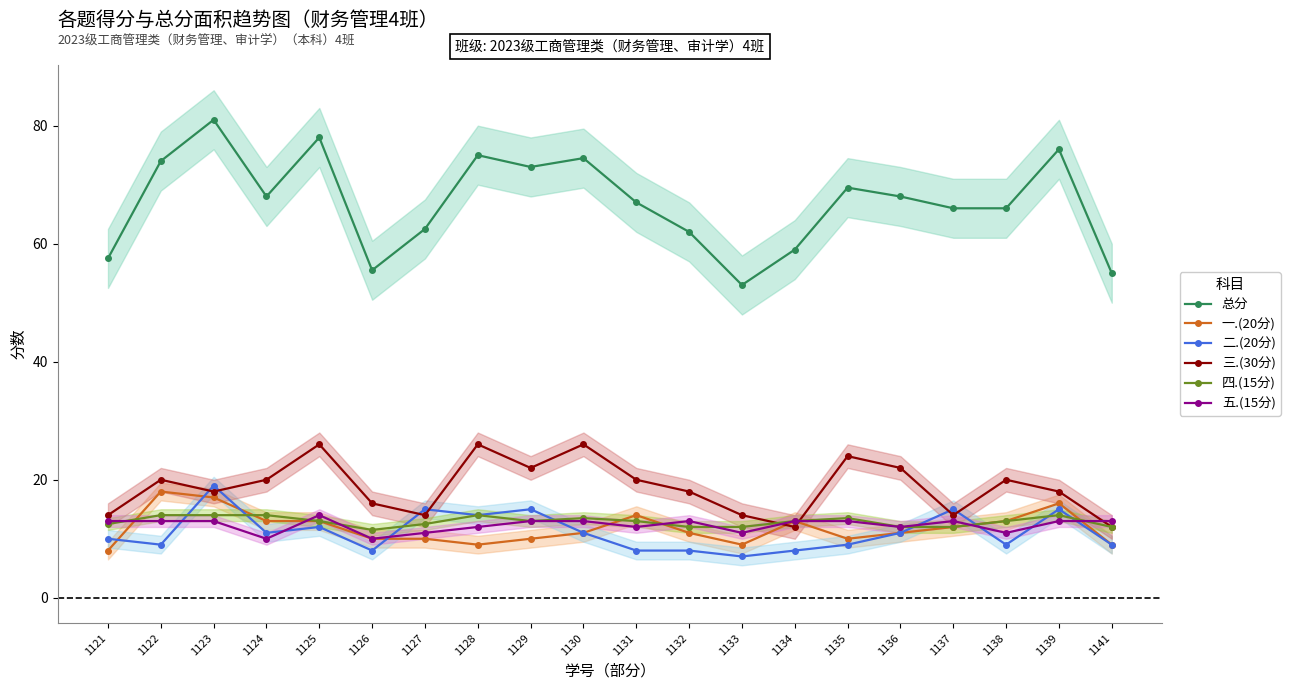

What are all the series names shown in the legend?

总分, 一.(20分), 二.(20分), 三.(30分), 四.(15分), 五.(15分)